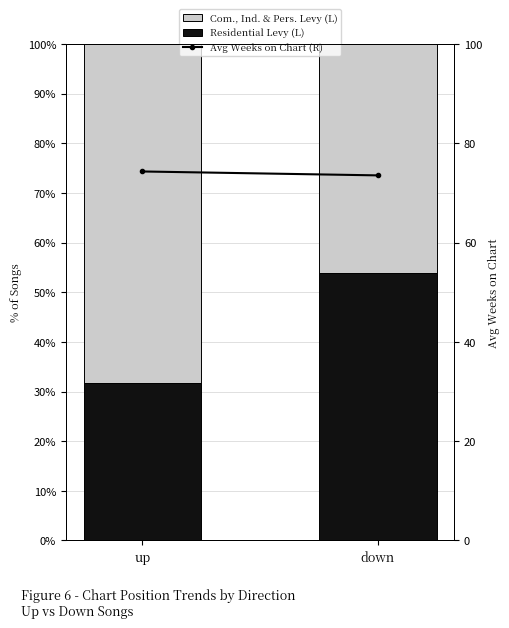

At how many categories does at least one series exceed 49?

2